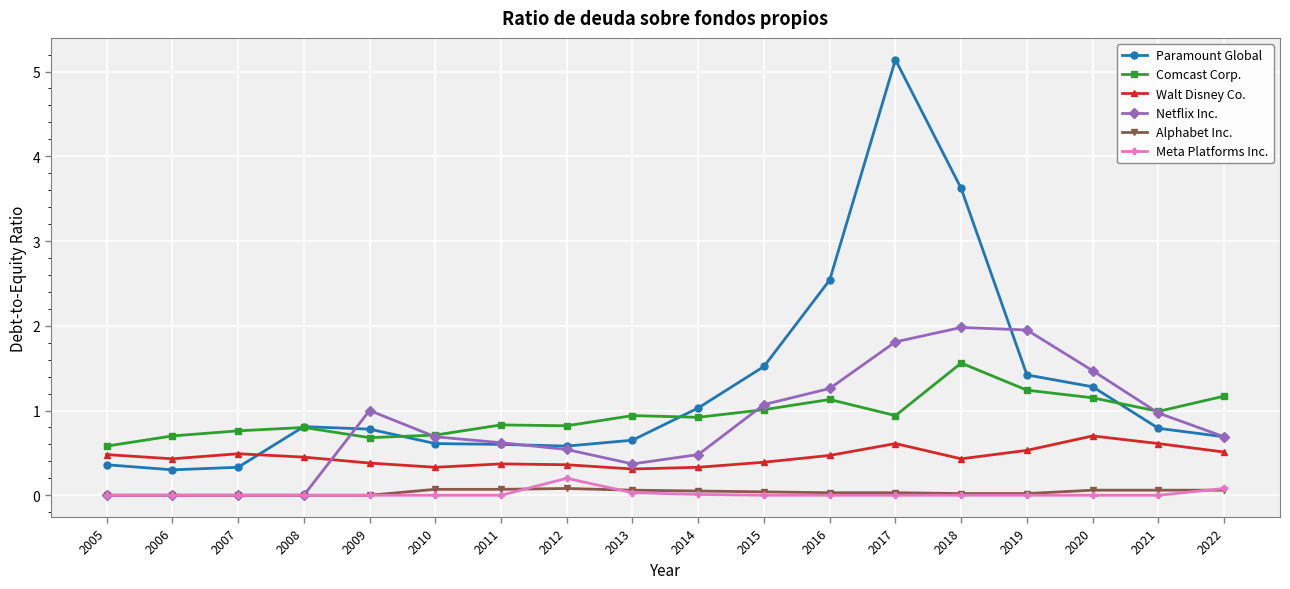

Is the value of Walt Disney Co. at 2009 greater than the value of Netflix Inc. at 2007?

Yes